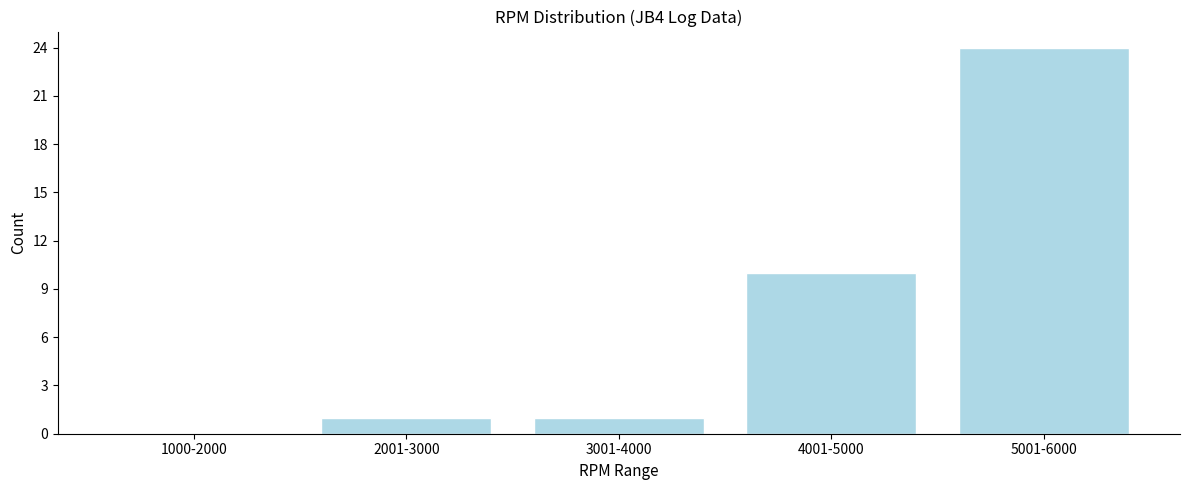

Reading left to right, what are all the values shown in this chart?

1000-2000=0	2001-3000=1	3001-4000=1	4001-5000=10	5001-6000=24